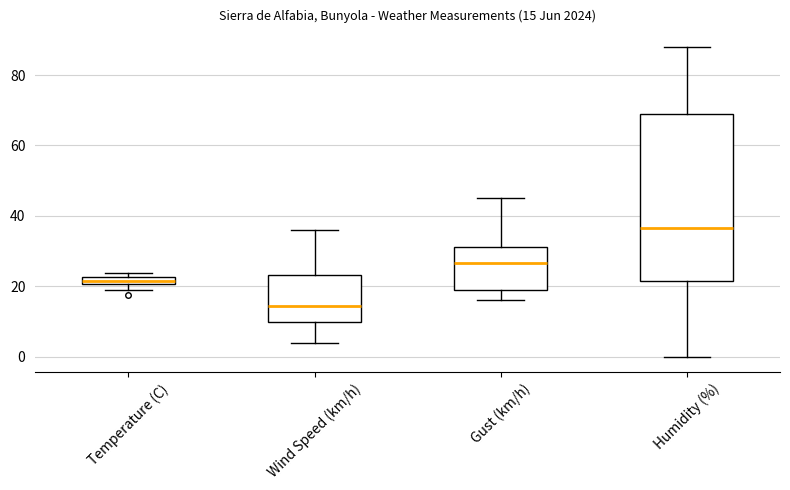

Which box's median line is the lowest?

Wind Speed (km/h)